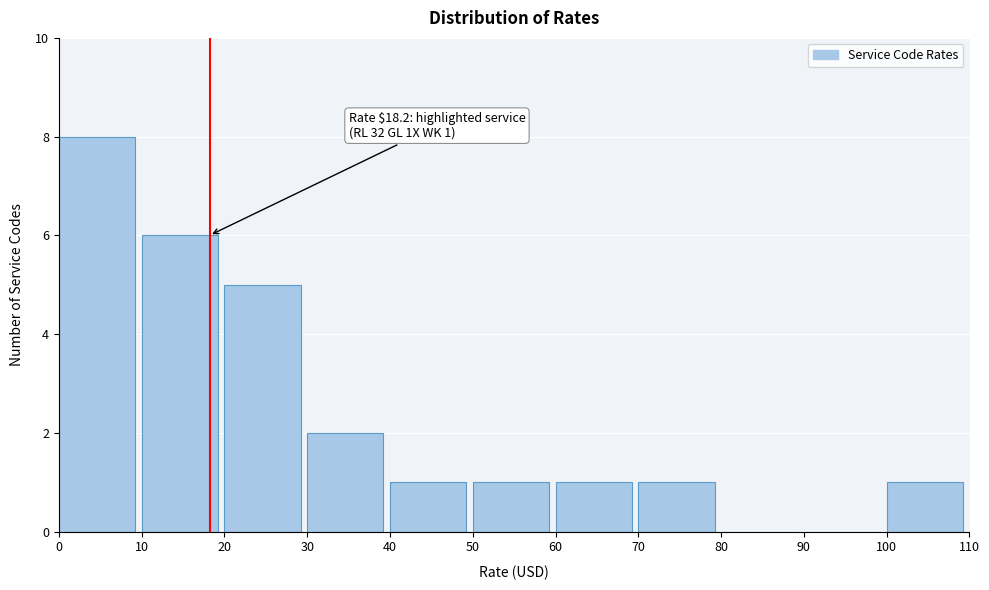

Which range on the x-axis has the tallest bar?

0 to 10